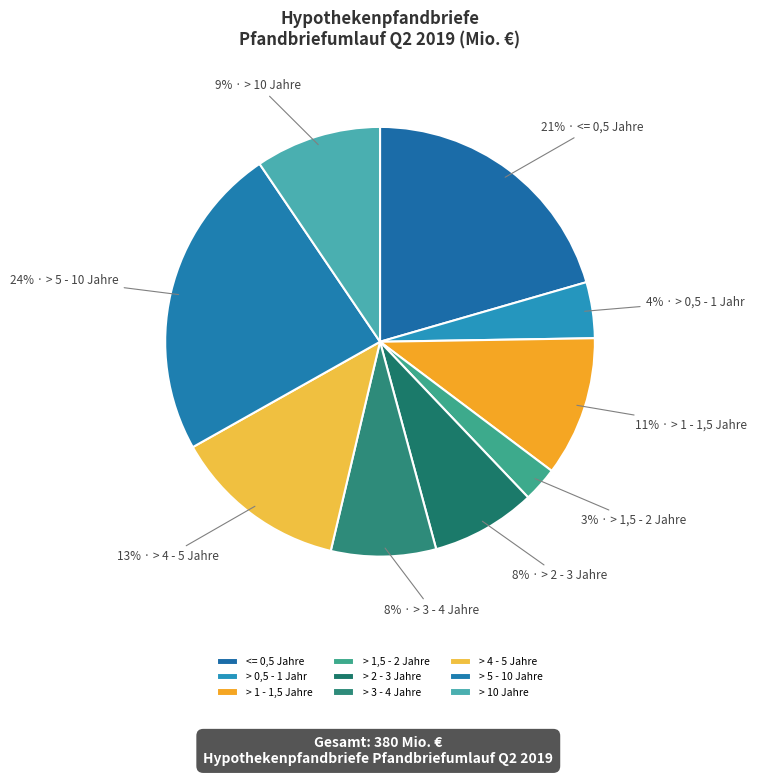

Combined, do > 1 - 1,5 Jahre and > 2 - 3 Jahre account for over 50%?

No